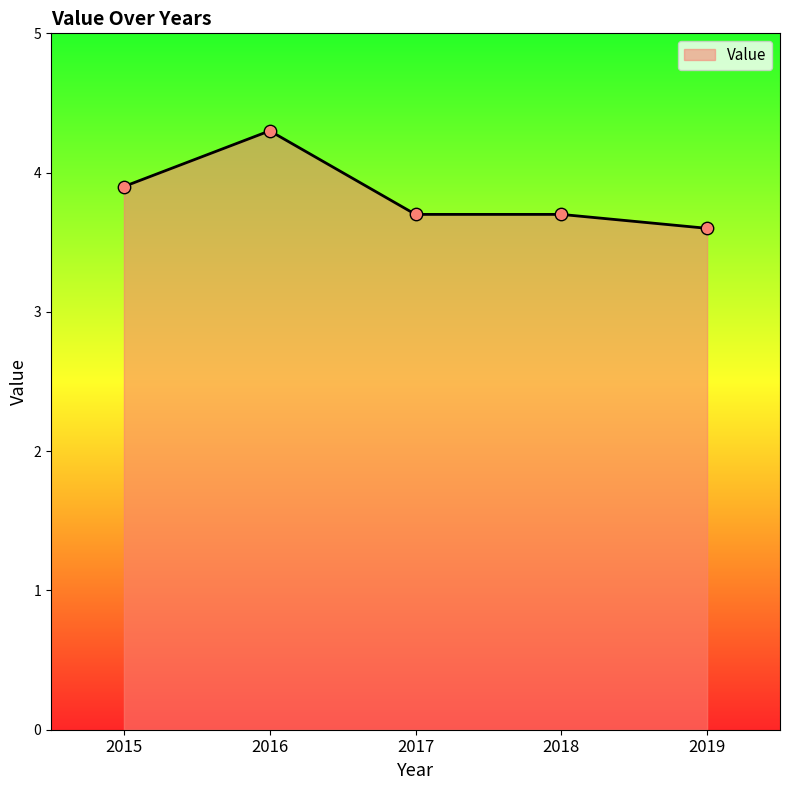

What is the change in value from 2015 to 2017?

-0.2